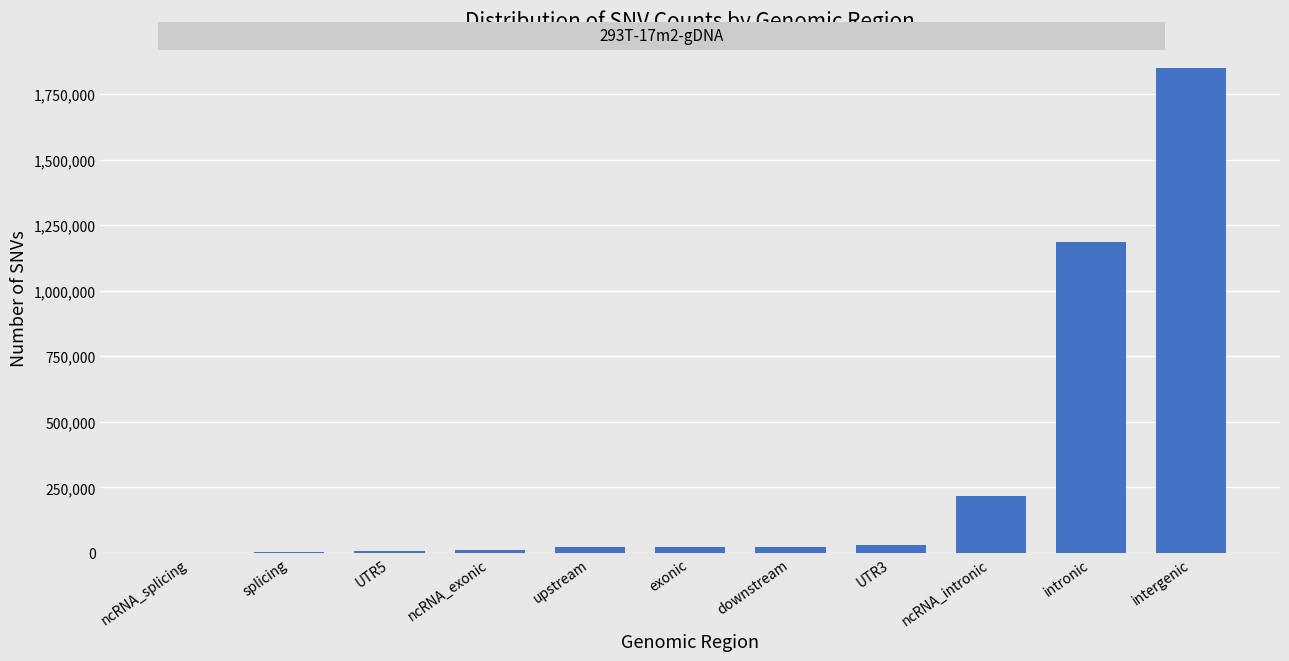

Which has a higher value, intronic or intergenic?

intergenic